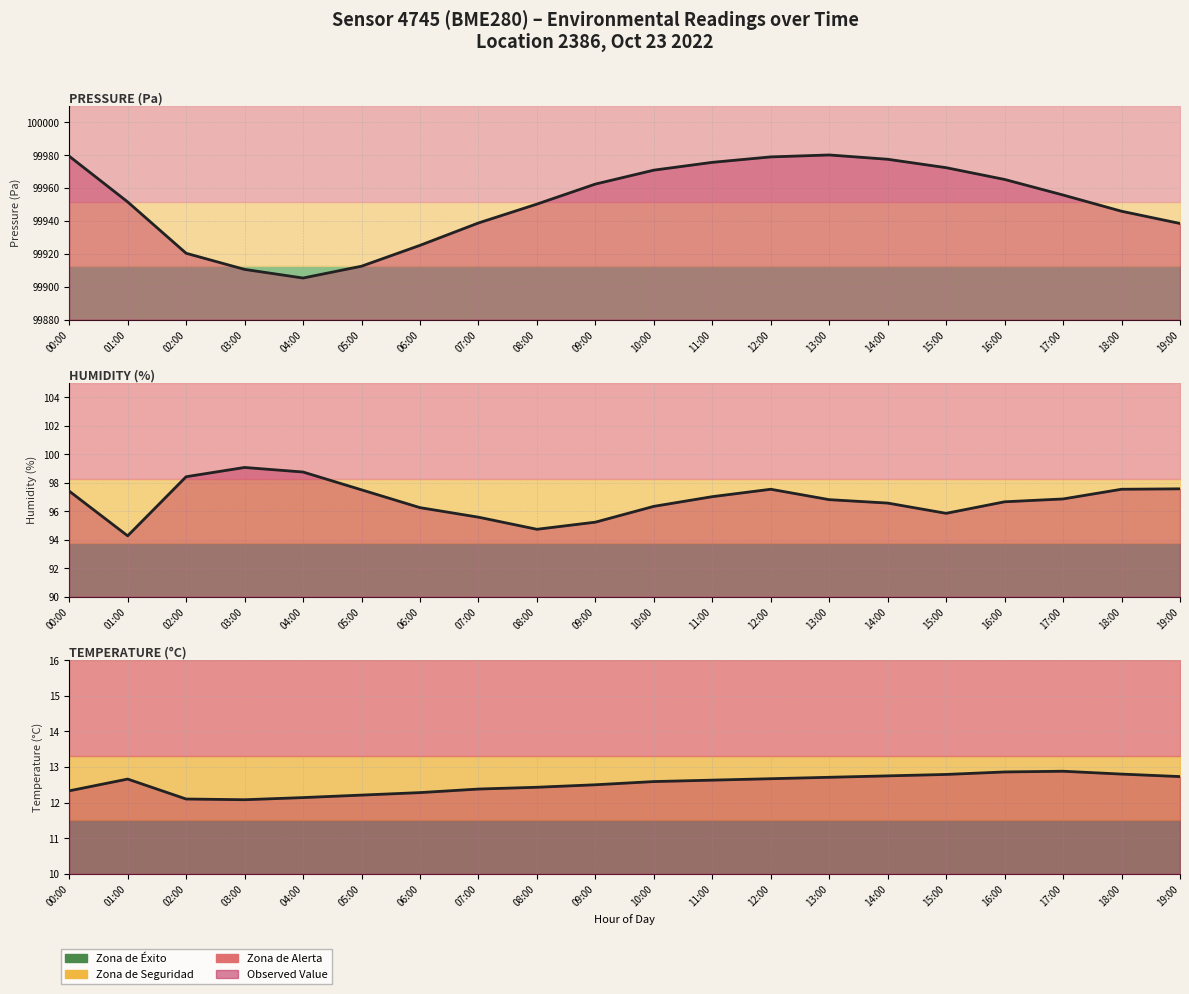

Reading left to right, extract all data points from this chart.

pressure: 00:00=99979.4	01:00=99951.6	02:00=99920.3	03:00=99910.5	04:00=99905.2	05:00=99912.4	06:00=99925.1	07:00=99938.8	08:00=99950.2	09:00=99962.4	10:00=99970.9	11:00=99975.6	12:00=99978.9	13:00=99980.1	14:00=99977.5	15:00=99972.4	16:00=99965.2	17:00=99955.8	18:00=99945.9	19:00=99938.4
humidity: 00:00=97.4	01:00=94.3	02:00=98.4	03:00=99.1	04:00=98.8	05:00=97.5	06:00=96.2	07:00=95.6	08:00=94.7	09:00=95.2	10:00=96.3	11:00=97.0	12:00=97.5	13:00=96.8	14:00=96.6	15:00=95.8	16:00=96.7	17:00=96.9	18:00=97.5	19:00=97.6
temperature: 00:00=12.3	01:00=12.7	02:00=12.1	03:00=12.1	04:00=12.1	05:00=12.2	06:00=12.3	07:00=12.4	08:00=12.4	09:00=12.5	10:00=12.6	11:00=12.6	12:00=12.7	13:00=12.7	14:00=12.8	15:00=12.8	16:00=12.9	17:00=12.9	18:00=12.8	19:00=12.7